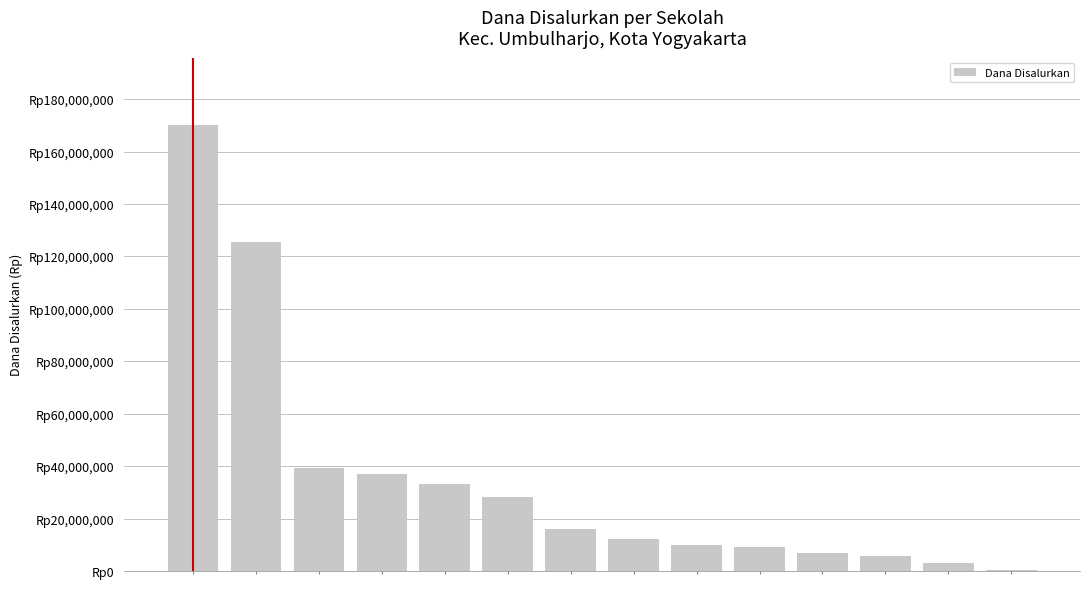

Rank the categories by value from highest to lowest.

0, 1, 2, 3, 4, 5, 6, 7, 8, 9, 10, 11, 12, 13